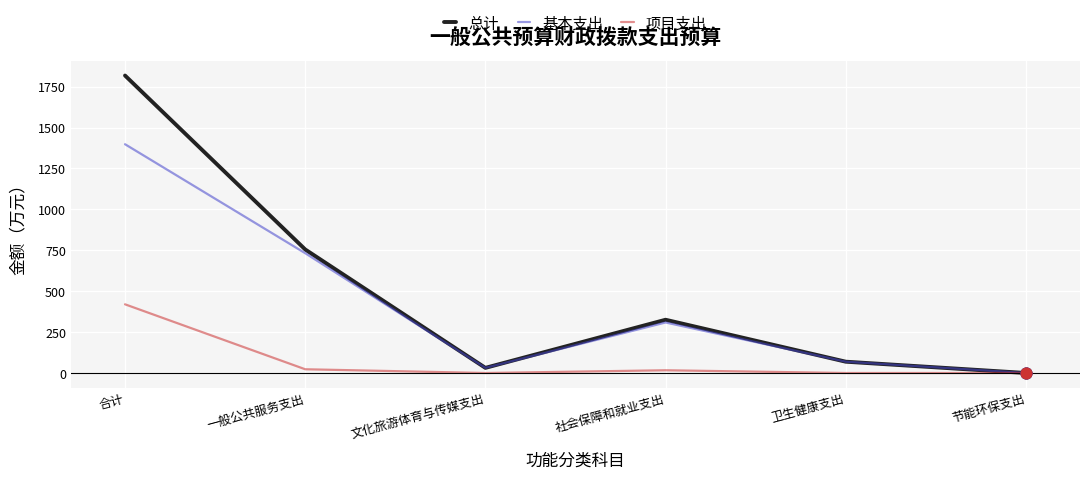

Is the value of 项目支出 at 节能环保支出 greater than the value of 总计 at 文化旅游体育与传媒支出?

No